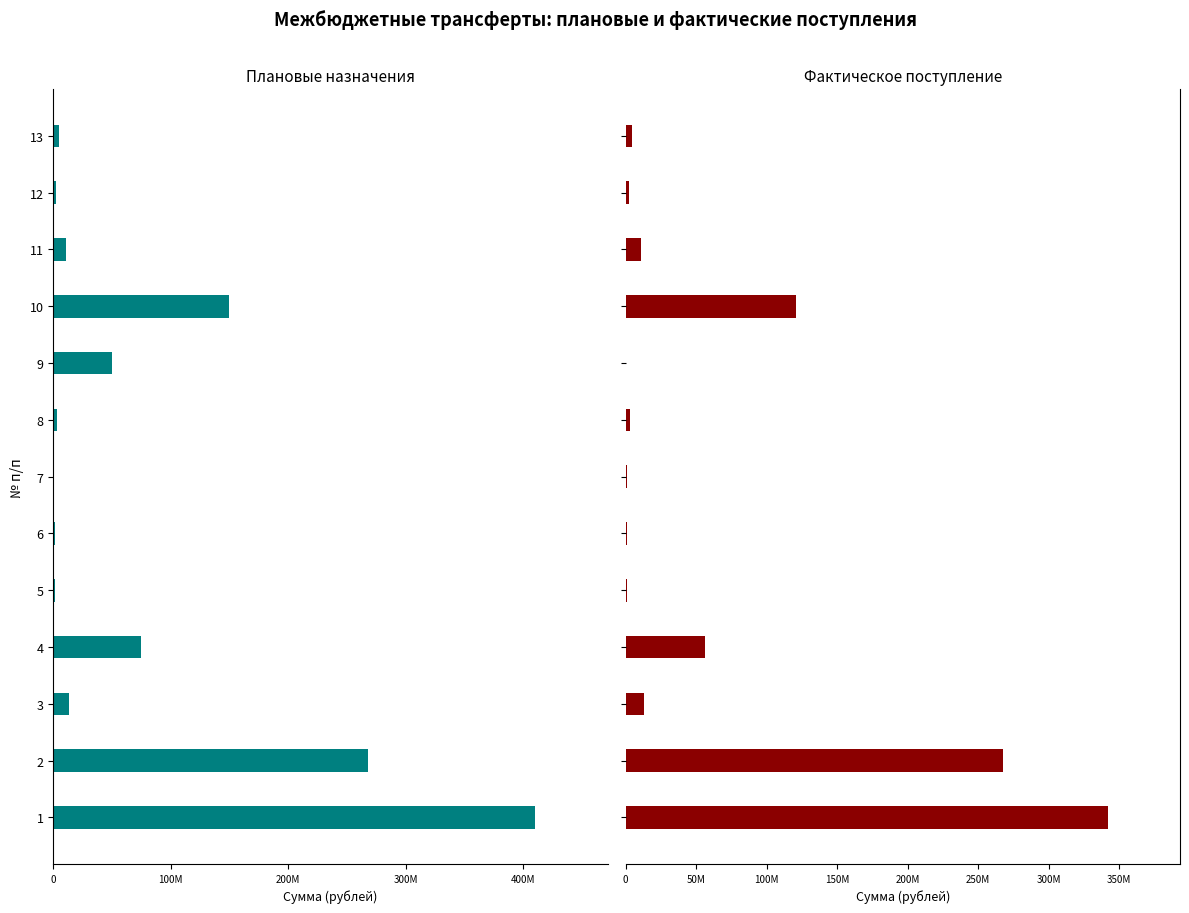

Are the bars grouped side by side (vs. stacked)?

Yes